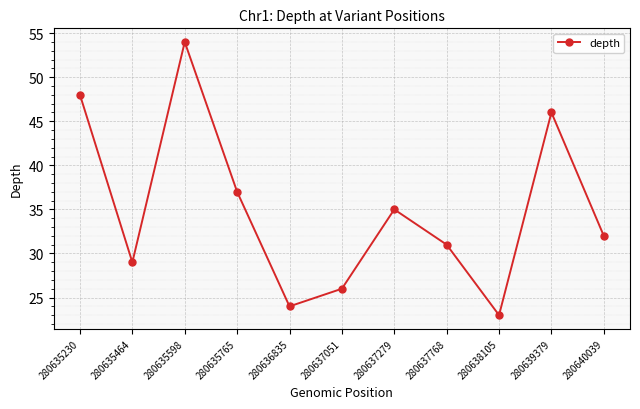

Between 280638105 and 280636835, which is larger?

280636835